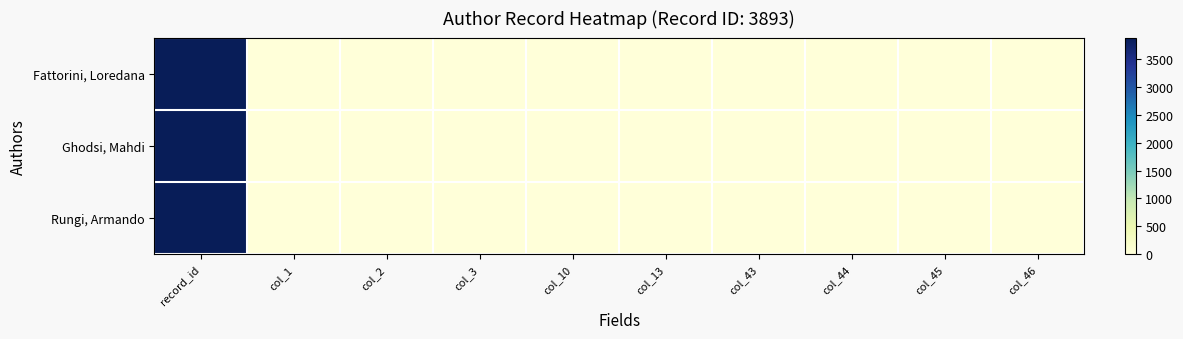

Count the number of categories in the chart.

10